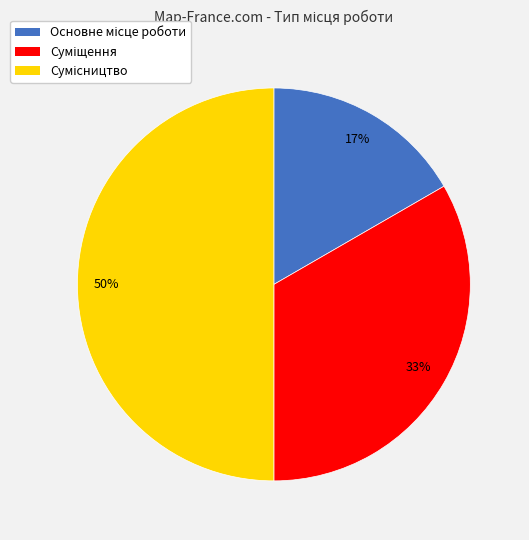

To the nearest percent, what is the average slice percentage?

33%